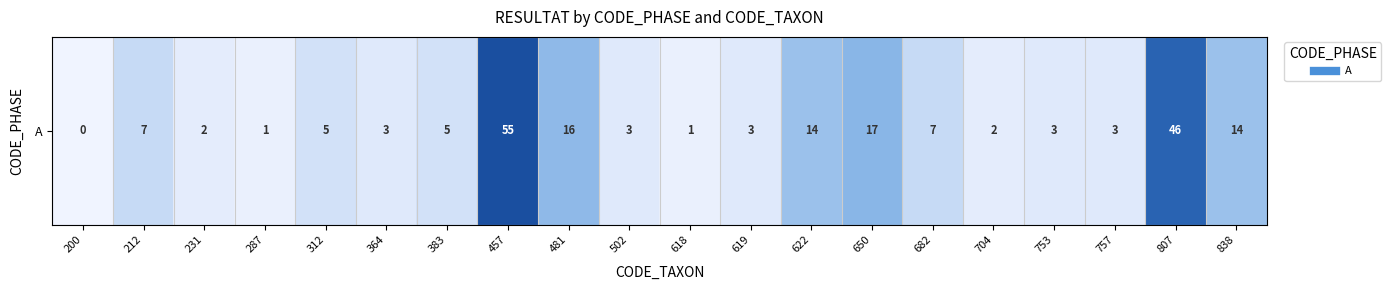

List the labels in order of value, largest first.

457, 807, 650, 481, 622, 838, 212, 682, 312, 383, 364, 502, 619, 753, 757, 231, 704, 287, 618, 200